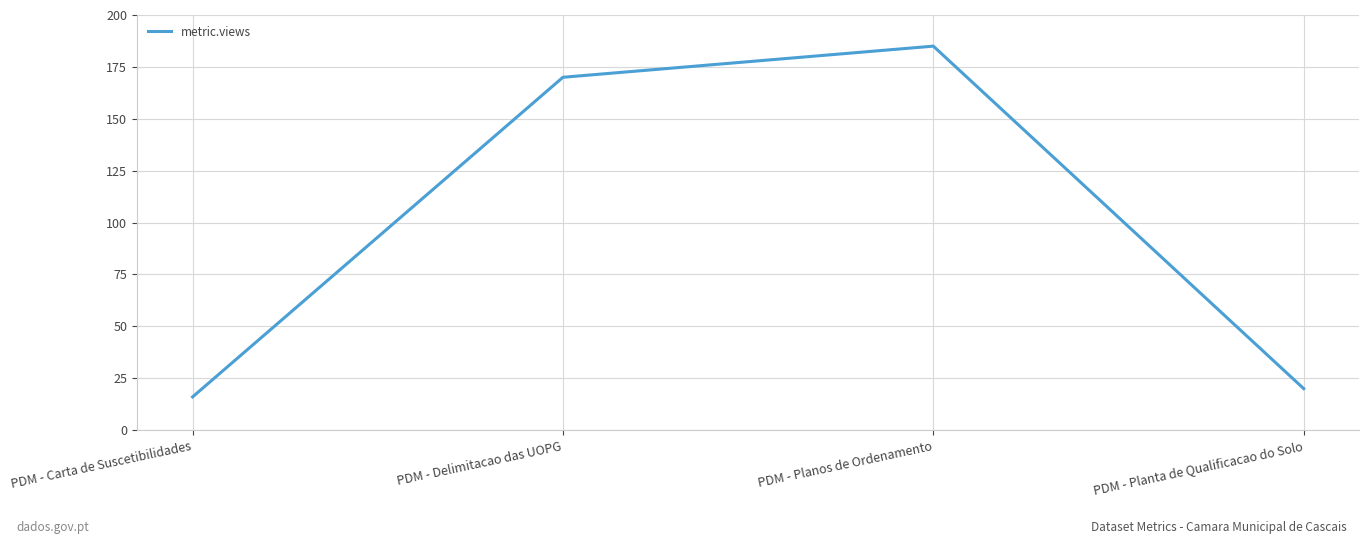

What is the difference between the second highest and second lowest values?

150